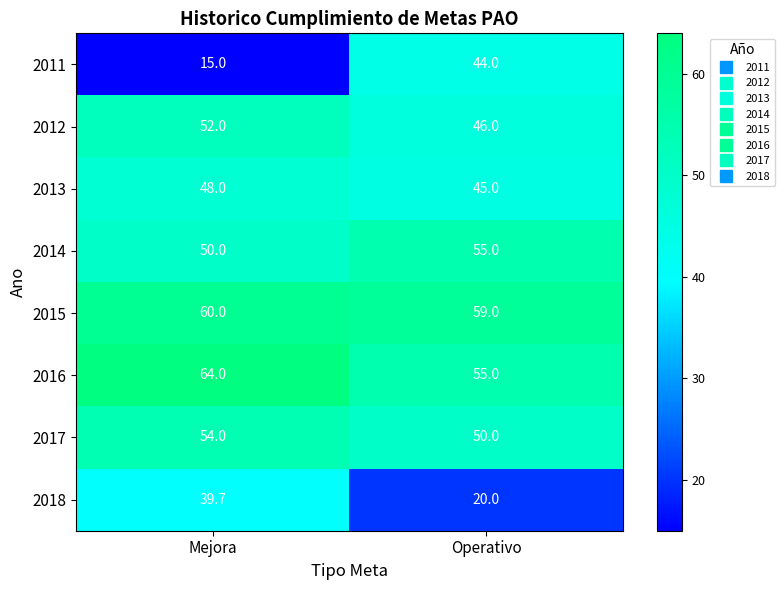

What is the difference between the 2014 values at Operativo and Mejora?

5.0